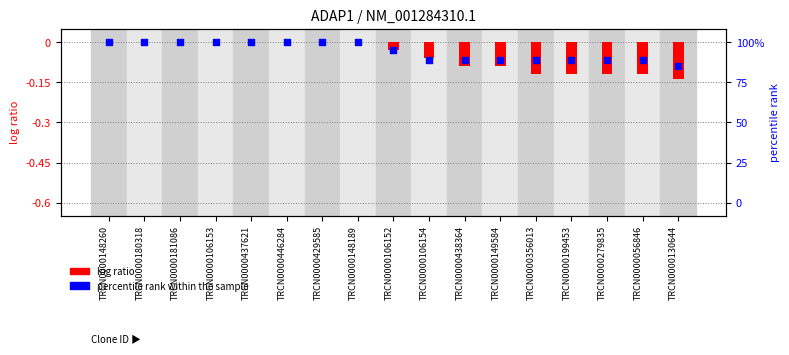

Which series has the widest spread of Y values?

log ratio